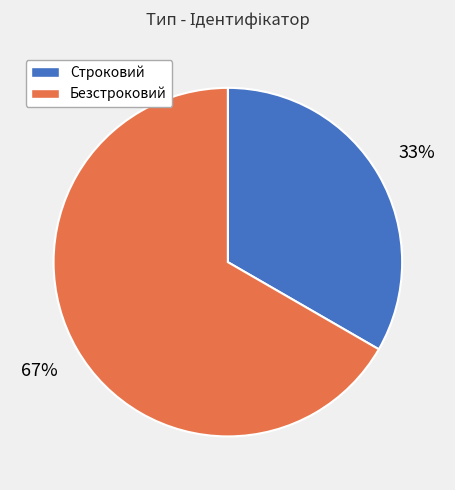

To the nearest percent, what is the average slice percentage?

50%